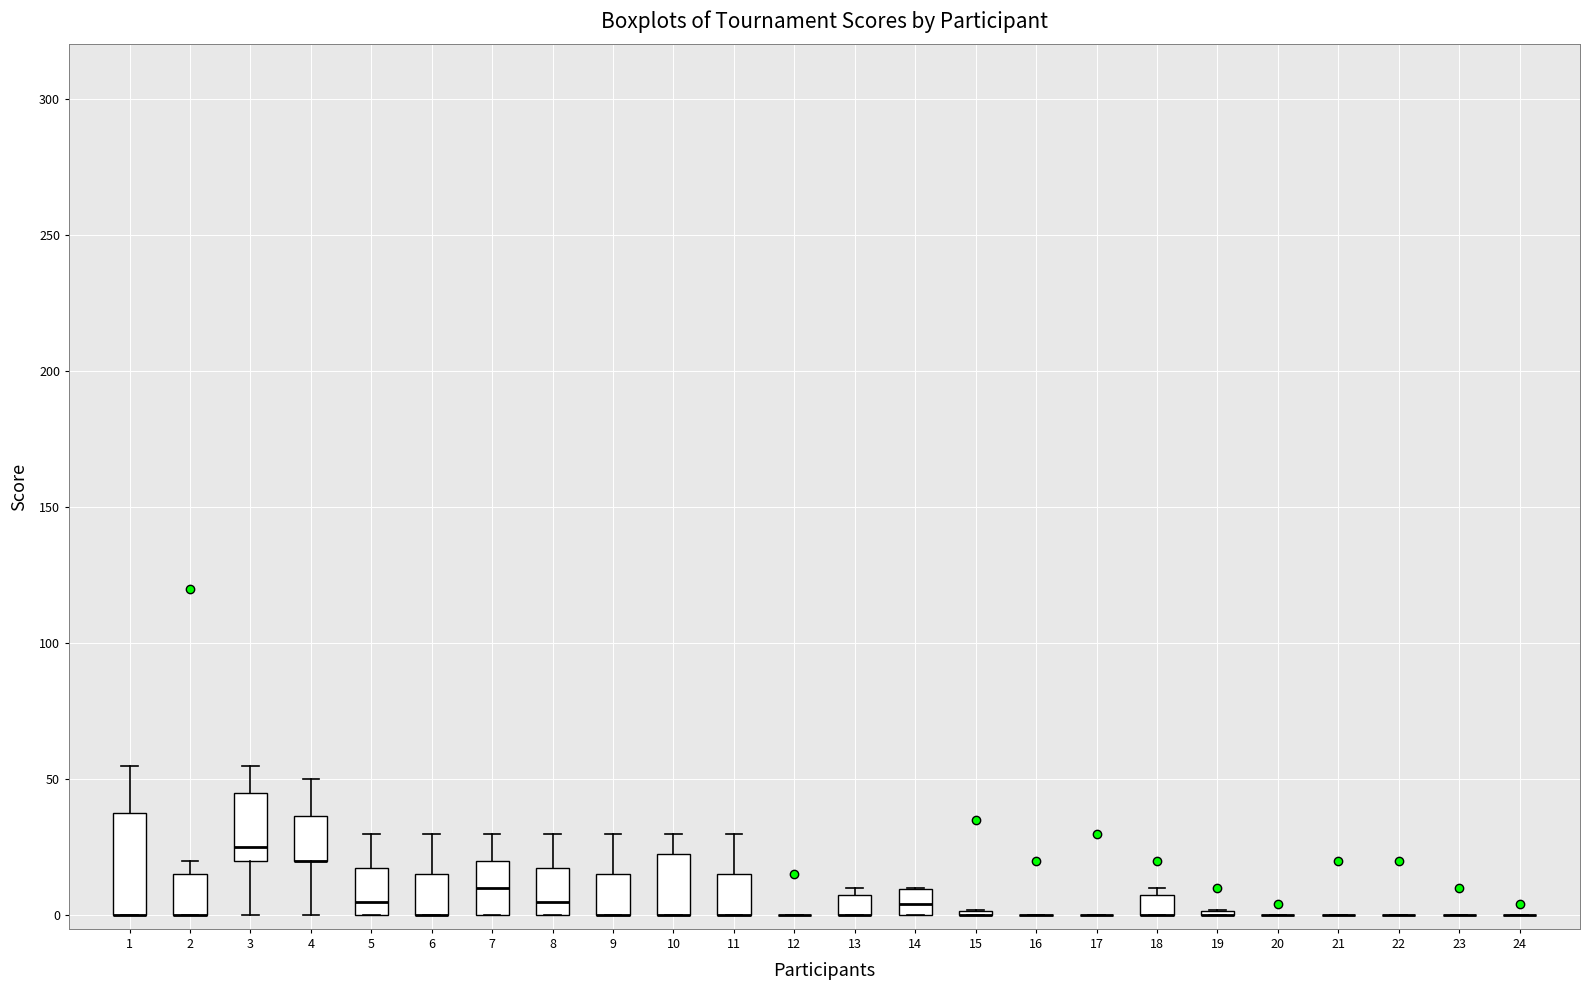

Reading left to right, transcribe this box plot: for each box, give where its median line is, the range the box spans, and where its two whiskers end, as read against the y-axis. The values are not printed on the chart, so give them approximately, as read against the axis.

1: median 0 (drawn on the box's lower edge), box 0 to 40, whiskers 0 to 55
2: median 0 (drawn on the box's lower edge), box 0 to 15, whiskers 0 to 20
3: median 25, box 20 to 45, whiskers 0 to 55
4: median 20 (drawn on the box's lower edge), box 20 to 35, whiskers 0 to 50
5: median 5, box 0 to 20, whiskers 0 to 30
6: median 0 (drawn on the box's lower edge), box 0 to 15, whiskers 0 to 30
7: median 10, box 0 to 20, whiskers 0 to 30
8: median 5, box 0 to 20, whiskers 0 to 30
9: median 0 (drawn on the box's lower edge), box 0 to 15, whiskers 0 to 30
10: median 0 (drawn on the box's lower edge), box 0 to 25, whiskers 0 to 30
11: median 0 (drawn on the box's lower edge), box 0 to 15, whiskers 0 to 30
12: box collapsed to a line at 0, whiskers 0 to 0
13: median 0 (drawn on the box's lower edge), box 0 to 10, whiskers 0 to 10 (just above the box's upper edge)
14: median 5, box 0 to 10, whiskers 0 to 10
15: box collapsed to a line at 0, whiskers 0 to 0
16: box collapsed to a line at 0, whiskers 0 to 0
17: box collapsed to a line at 0, whiskers 0 to 0
18: median 0 (drawn on the box's lower edge), box 0 to 10, whiskers 0 to 10 (just above the box's upper edge)
19: box collapsed to a line at 0, whiskers 0 to 0
20: box collapsed to a line at 0, whiskers 0 to 0
21: box collapsed to a line at 0, whiskers 0 to 0
22: box collapsed to a line at 0, whiskers 0 to 0
23: box collapsed to a line at 0, whiskers 0 to 0
24: box collapsed to a line at 0, whiskers 0 to 0